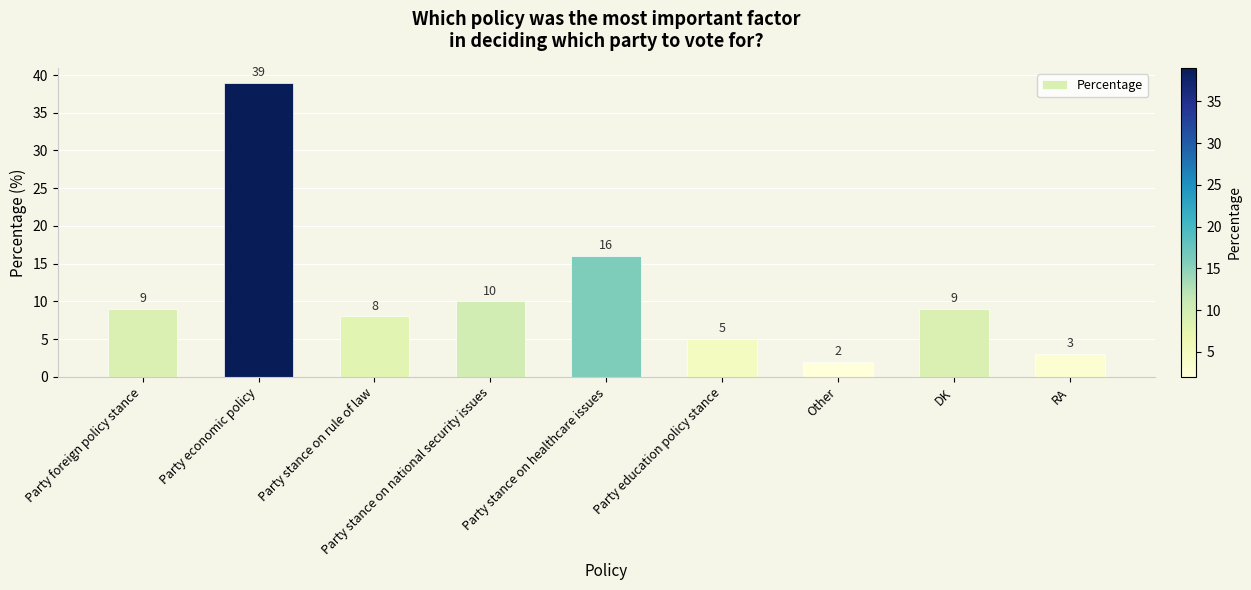

What is the minimum value shown in the chart?

2